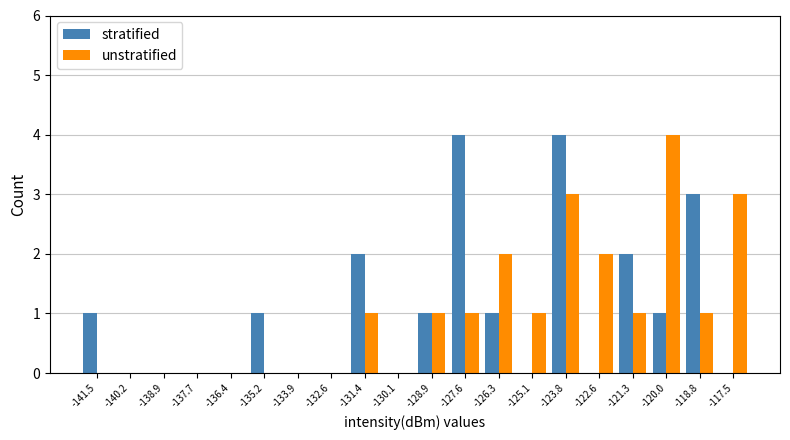

What is the average value of the unstratified series?

1